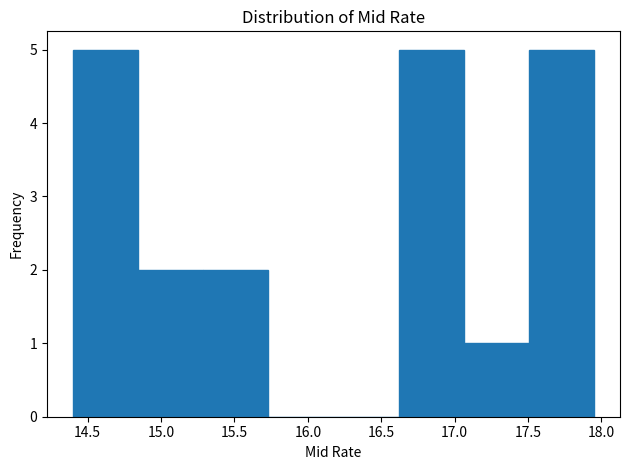

Reading left to right, list every bar in this chart as the range it spans on the x-axis followed by its height. Neither the bar edges nor the heights are printed on the chart, so give them approximately, as read against the axes.

14.40 to 14.85: 5
14.85 to 15.30: 2
15.30 to 15.75: 2
15.75 to 16.20: 0
16.20 to 16.60: 0
16.60 to 17.05: 5
17.05 to 17.50: 1
17.50 to 17.95: 5